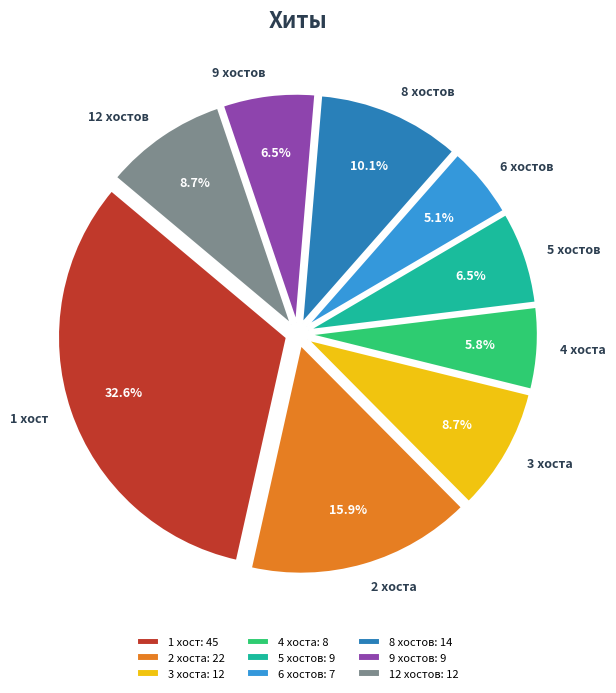

What is the ratio of the value at 3 хоста: 12 to the value at 6 хостов: 7?

1.7